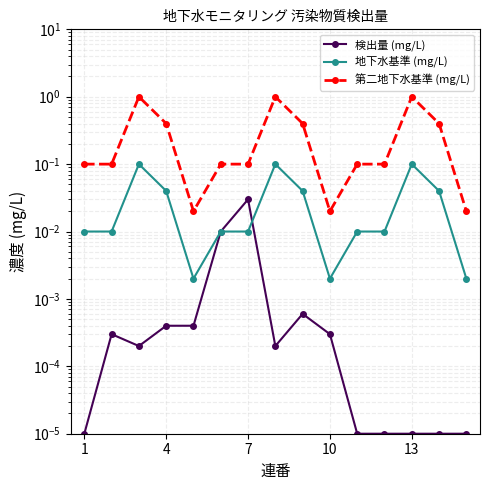

True or false: 地下水基準 (mg/L) has more than 2 interior local peaks.

True